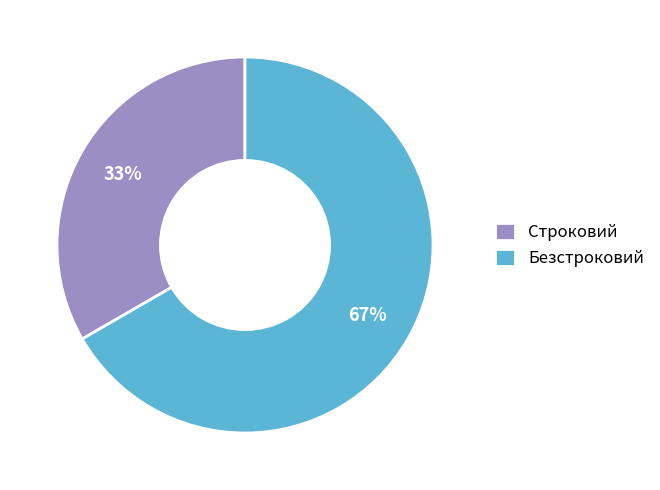

How many segments does this pie chart have?

2